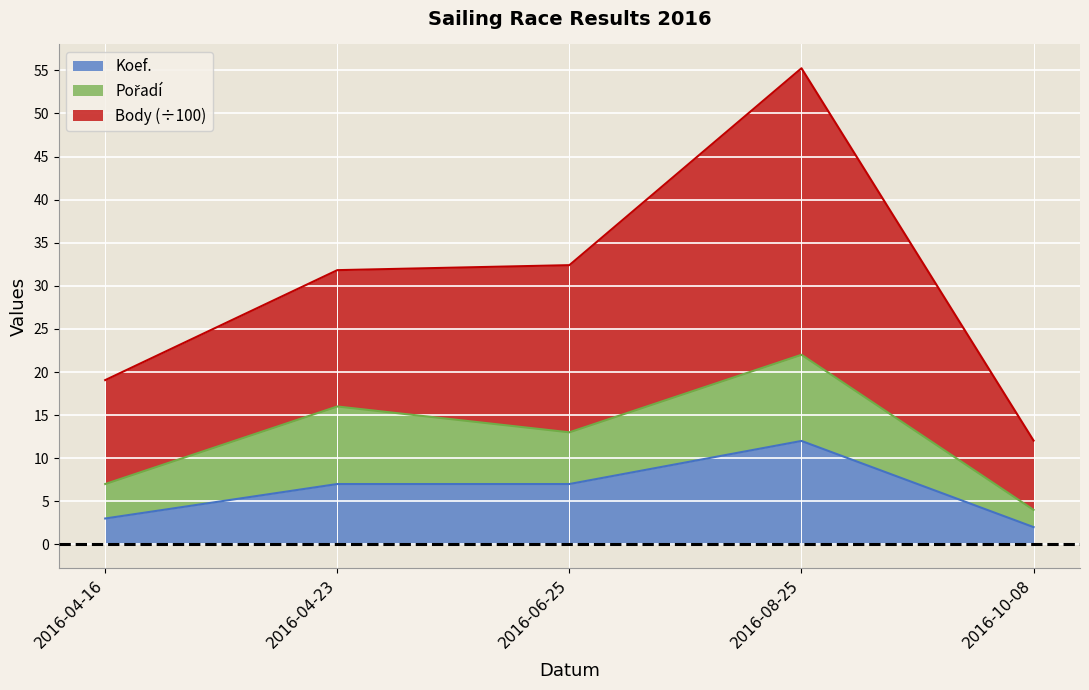

Is it true that Koef. equals 3.0 at 2016-04-16?

True